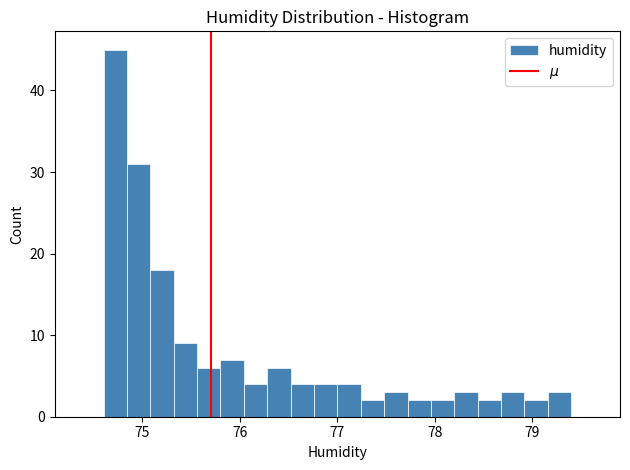

Read against the x-axis, roughly where is the centre of the tallest bar?

74.7